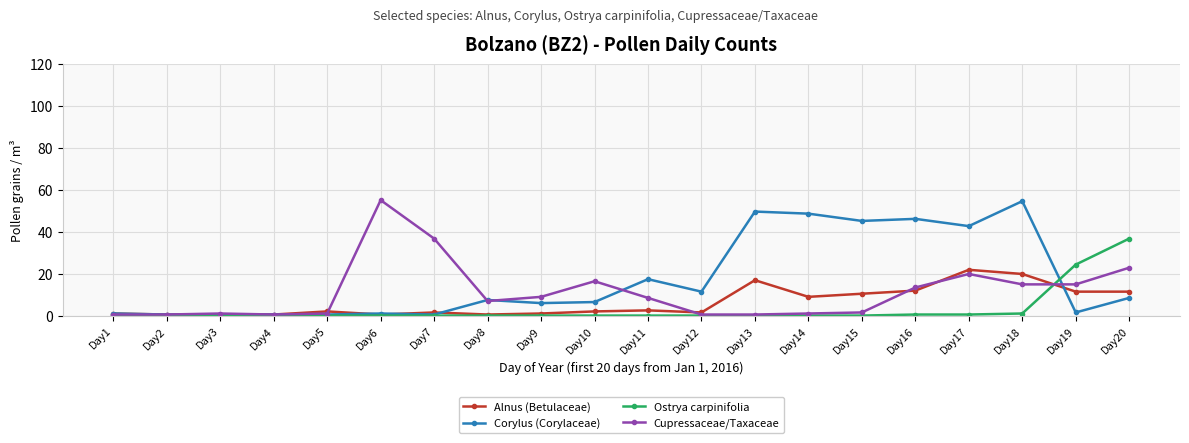

What is the difference between the second highest and second lowest values in the Cupressaceae/Taxaceae series?

36.2